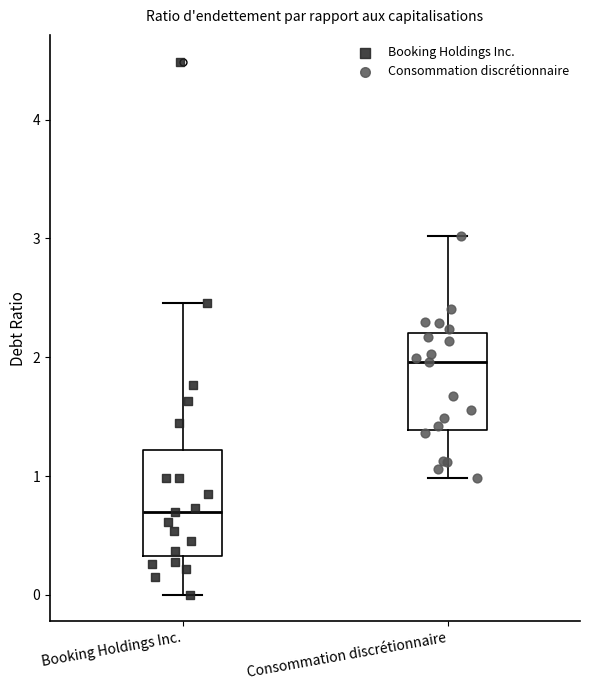

Reading left to right, read every box against the y-axis: the position of its median line, the range the box covers, and the ends of its whiskers. The values are not printed on the chart, so give them approximately, as read against the axis.

Booking Holdings Inc.: median 0.7, box 0.3 to 1.2, whiskers 0.0 to 2.5
Consommation discrétionnaire: median 2.0, box 1.4 to 2.2, whiskers 1.0 to 3.0